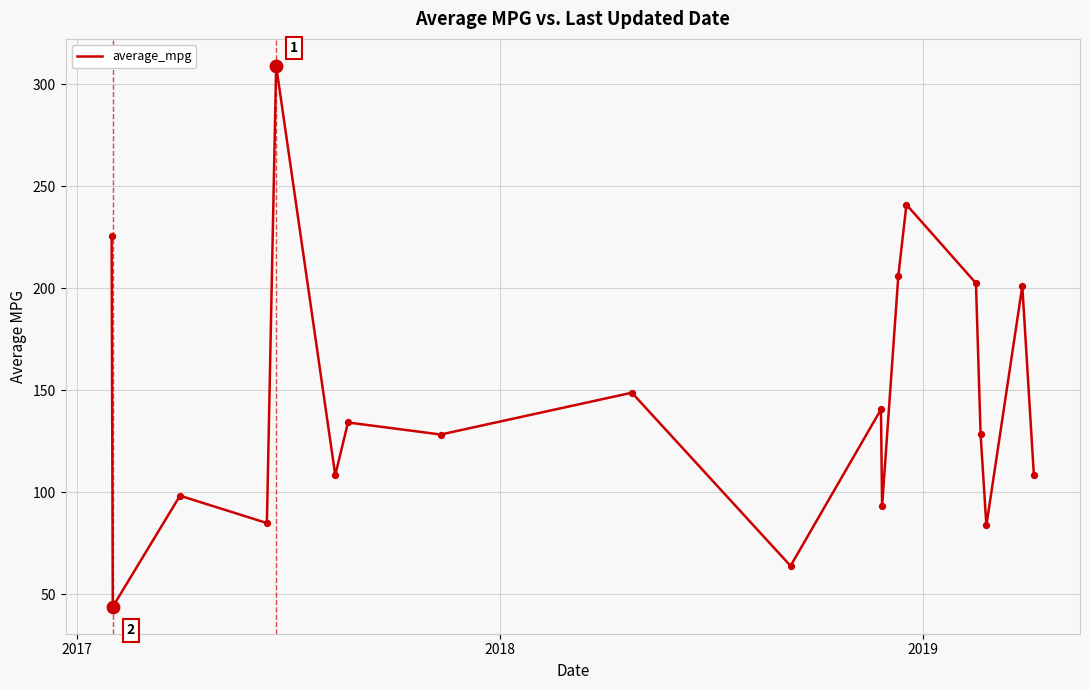

What is the difference between the maximum and minimum values?

265.1